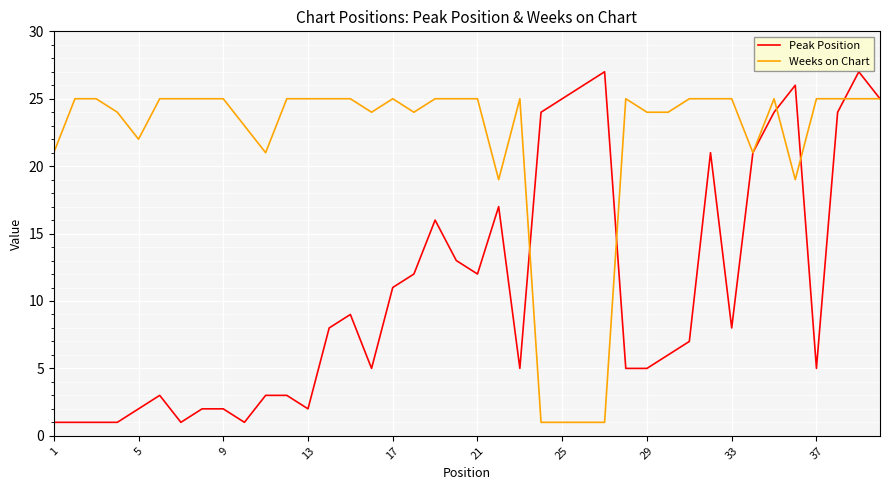

What is the highest value of the Weeks on Chart series?

25